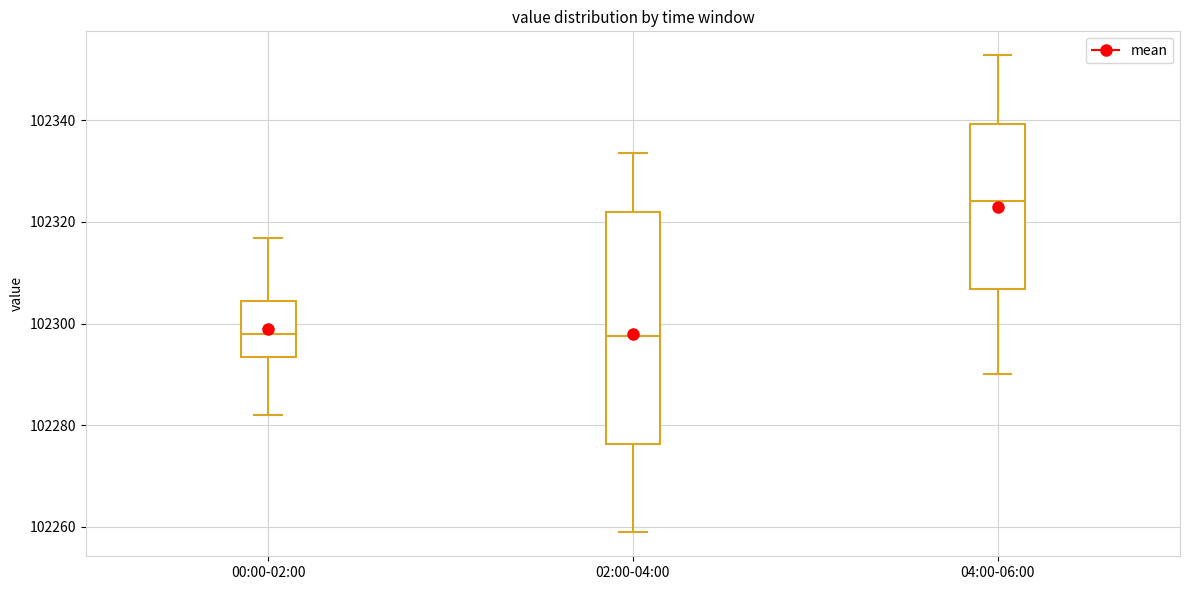

Reading left to right, transcribe this box plot: for each box, give where its median line is, the range the box spans, and where its two whiskers end, as read against the y-axis. The values are not printed on the chart, so give them approximately, as read against the axis.

00:00-02:00: median 102298, box 102294 to 102304, whiskers 102282 to 102316
02:00-04:00: median 102298, box 102276 to 102322, whiskers 102258 to 102334
04:00-06:00: median 102324, box 102306 to 102340, whiskers 102290 to 102352